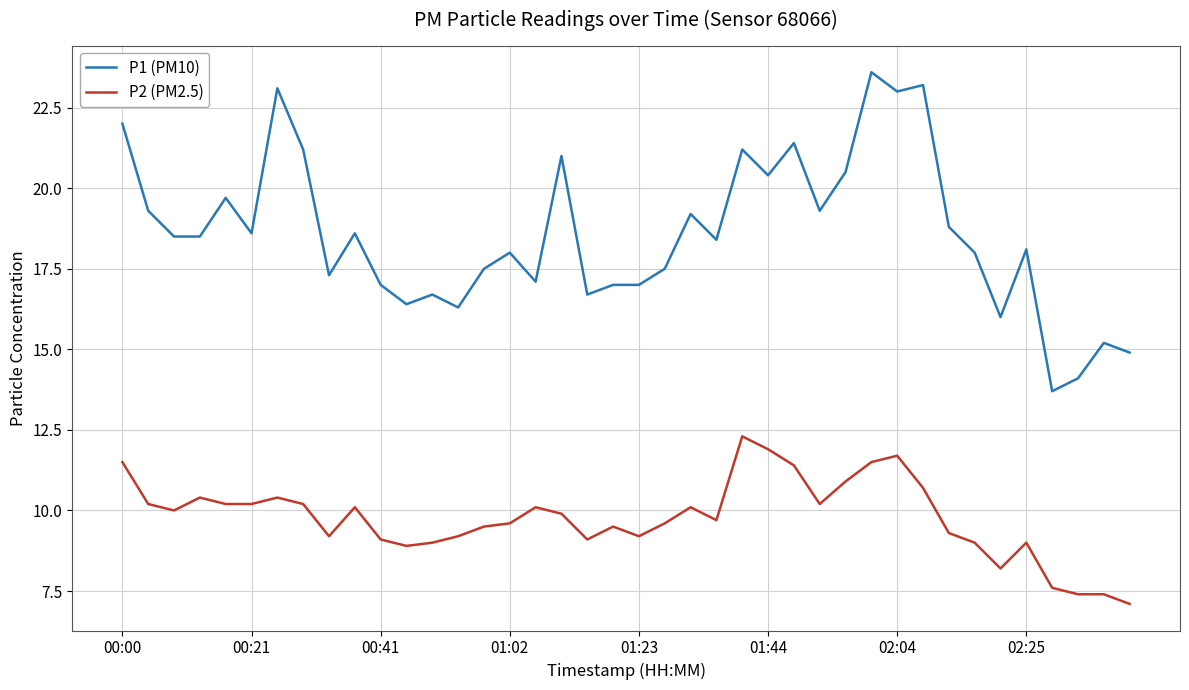

Which series has the largest total across all categories?

P1 (PM10)